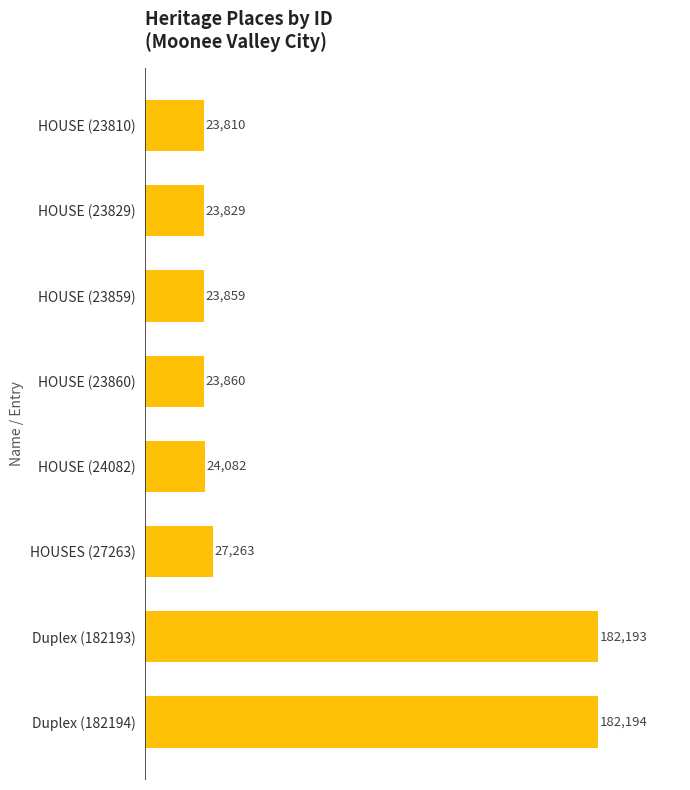

What is the sum of the values at HOUSE (24082) and HOUSE (23810)?

47892